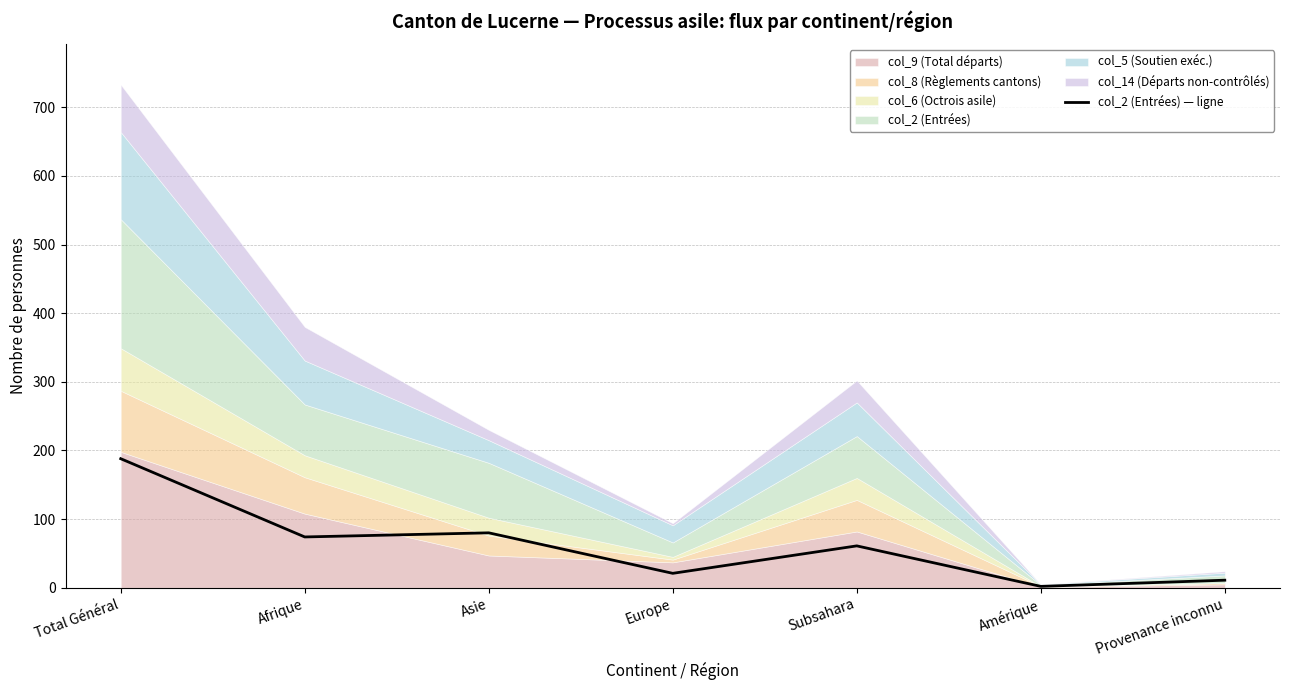

How many data points are less than 61?

3